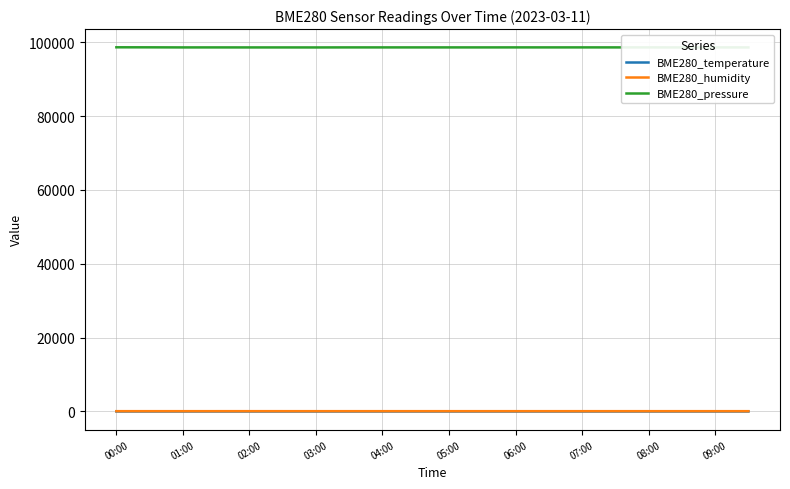

True or false: BME280_temperature and BME280_pressure cross at least once.

False